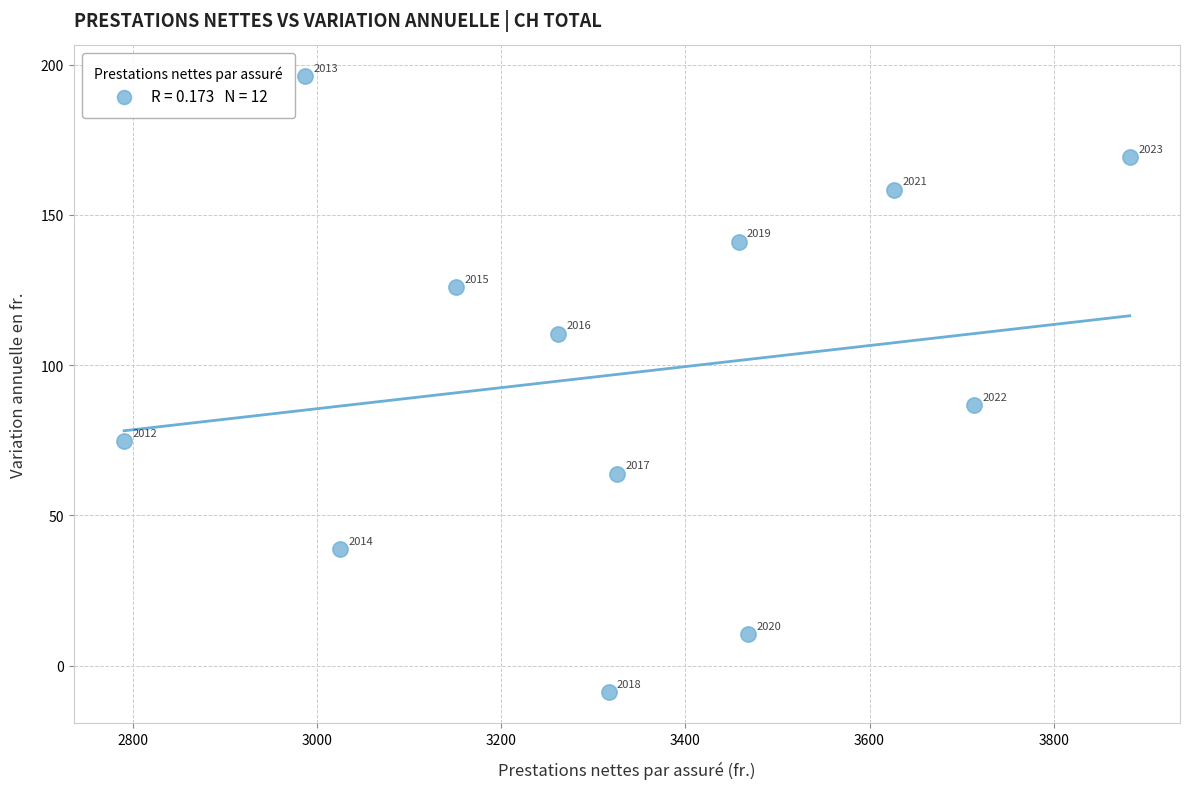

What Y value in the scatter plot is closest to 93?

86.7